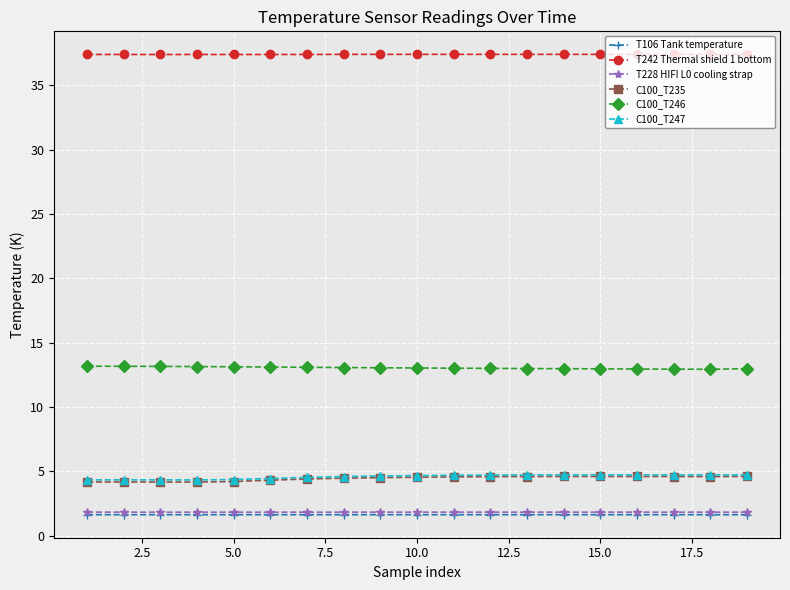

What is the value of the T106 Tank temperature point at the 2nd from the left?

1.6